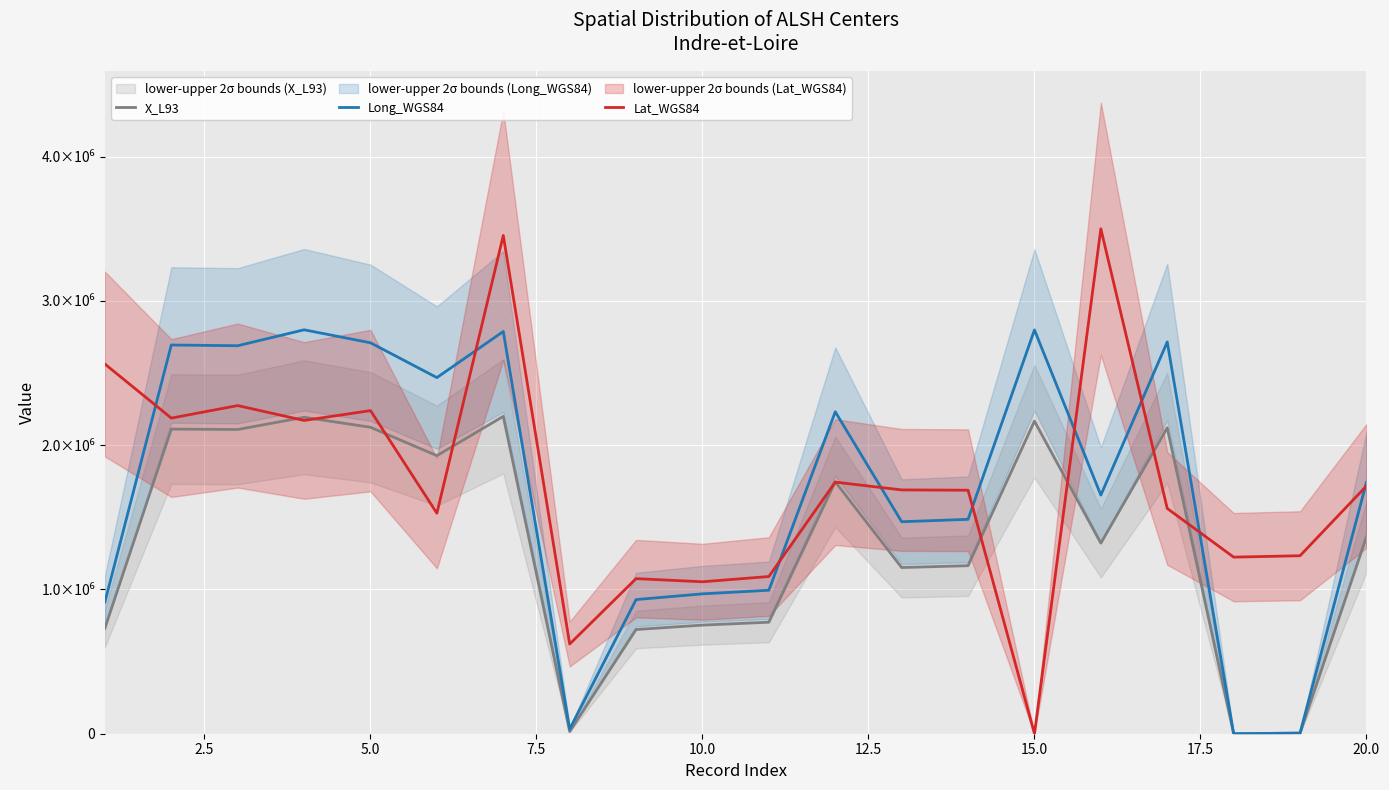

Does the chart display data point markers on the line(s)?

No